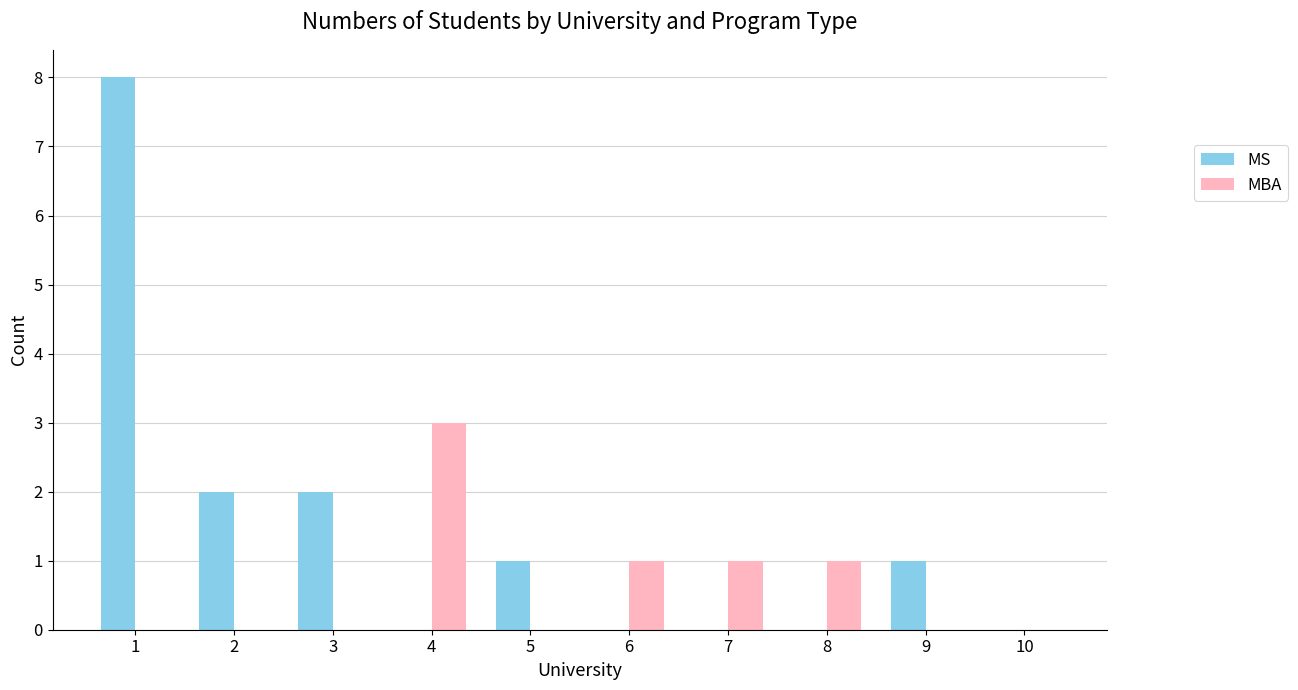

Is it true that MBA equals 2 at 6?

False